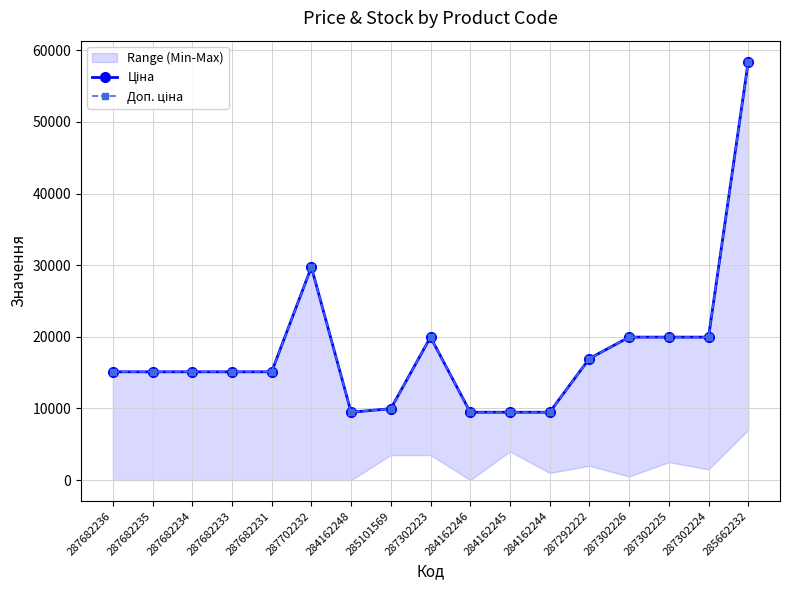

True or false: Ціна and Доп. ціна intersect in this chart.

False